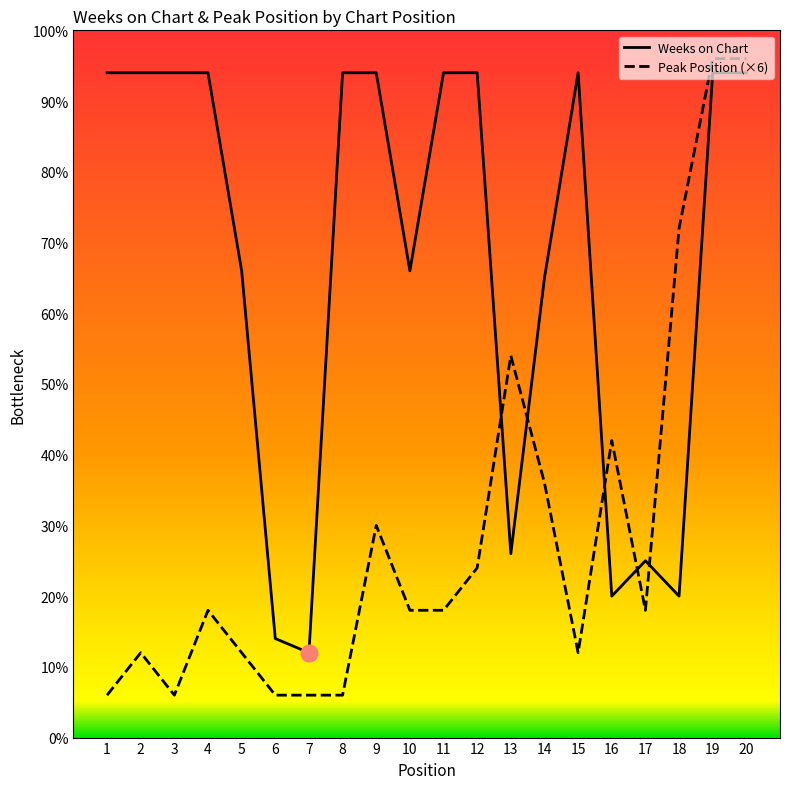

Is the value of Weeks on Chart at 18 greater than the value of Peak Position (×6) at 4?

Yes